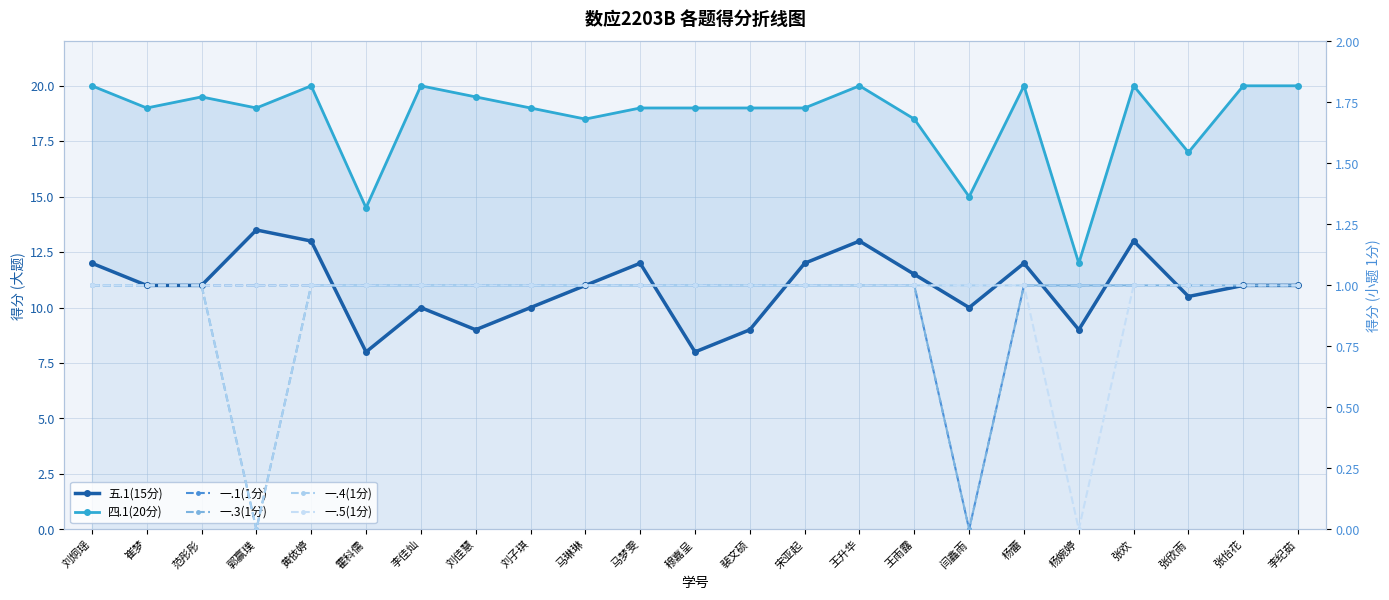

How many data points does each series have?

23